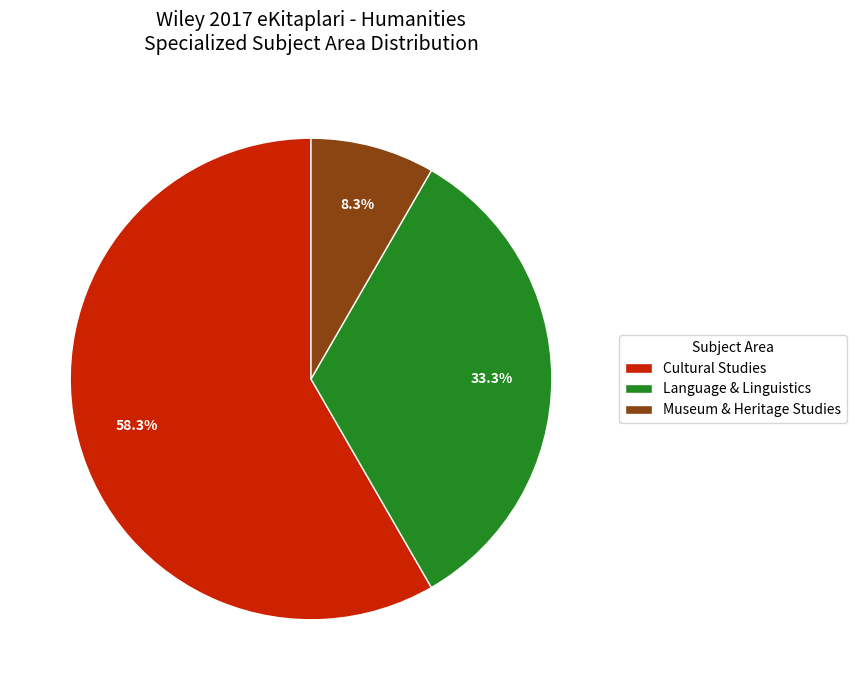

How many segments does this pie chart have?

3